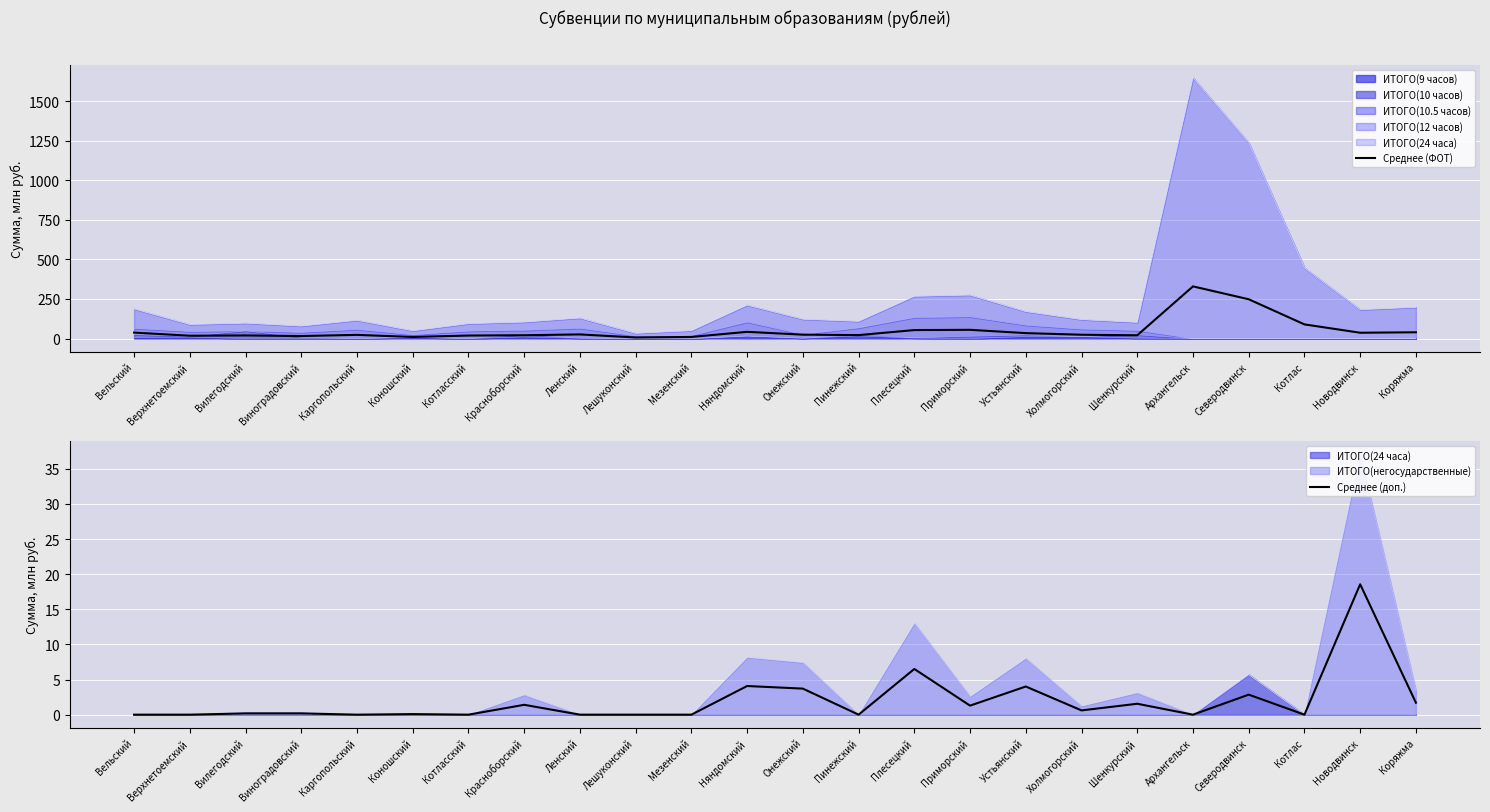

List the series in order of their overall mean, lowest first.

Среднее (доп.), Среднее (ФОТ)